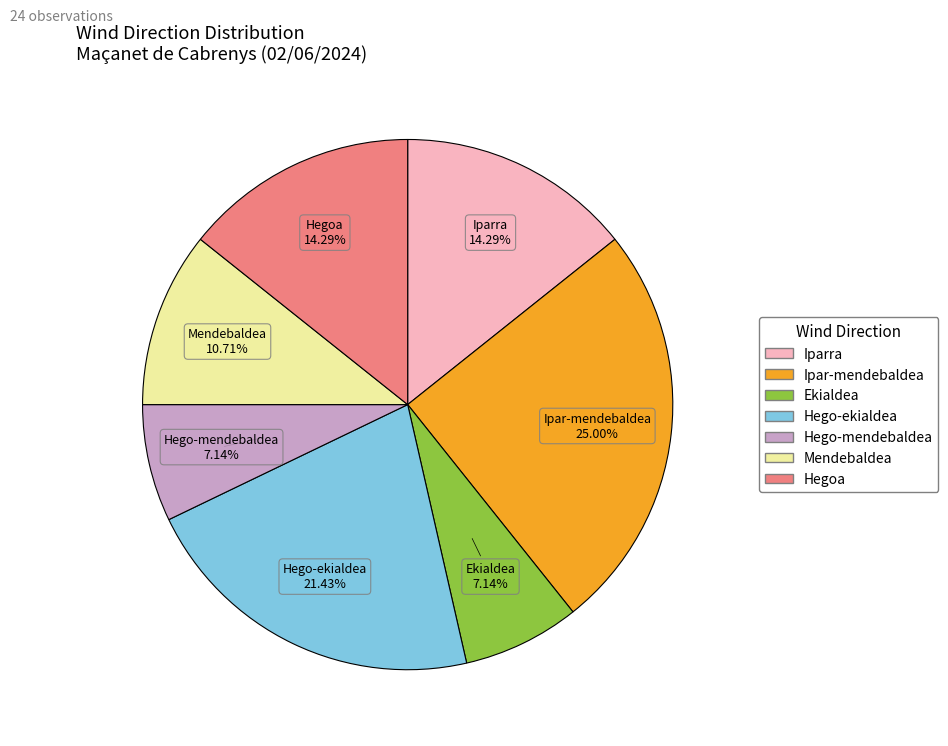

Count the number of slices in the pie.

7